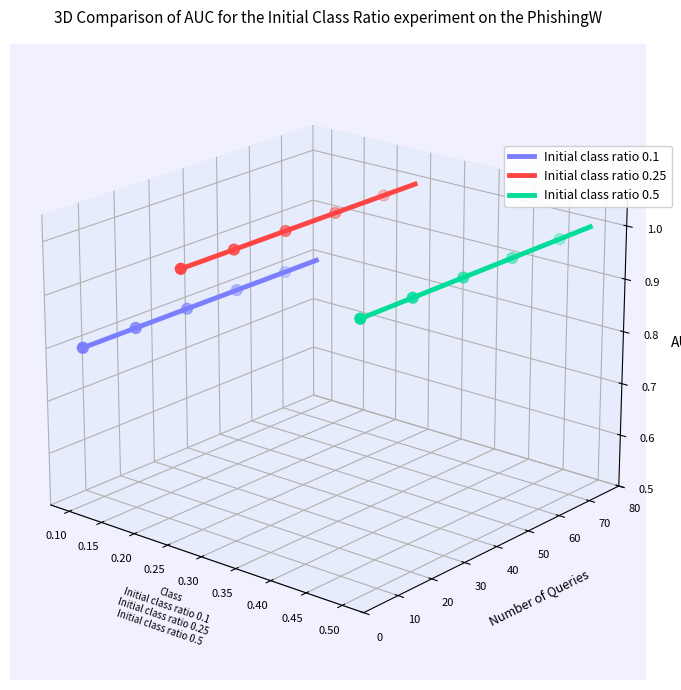

Is the value of Initial class ratio 0.25 at 0.45 greater than the value of Initial class ratio 0.1 at 14?

Yes